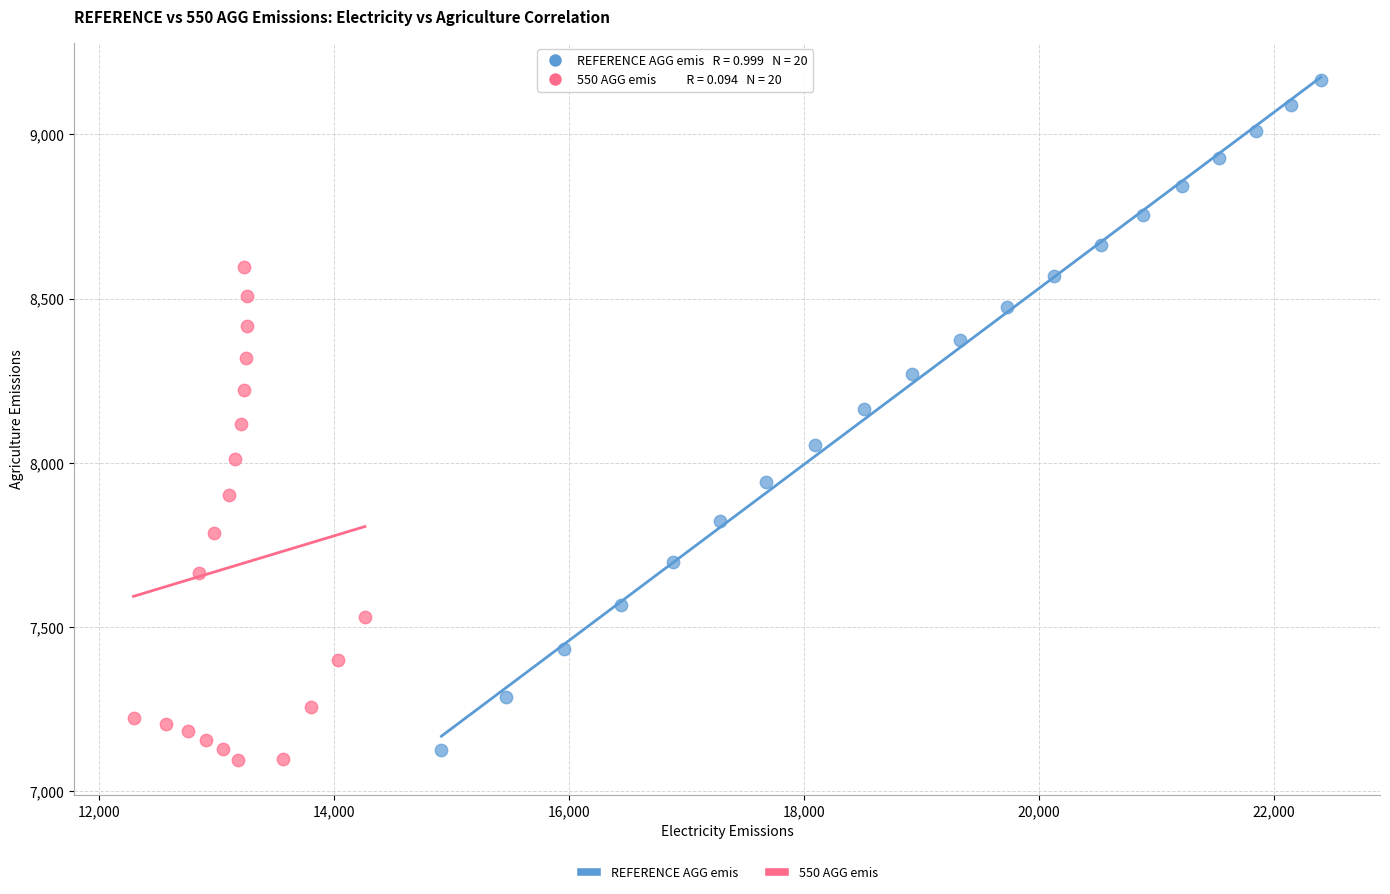

Which series reaches the maximum Y coordinate?

REFERENCE AGG emis